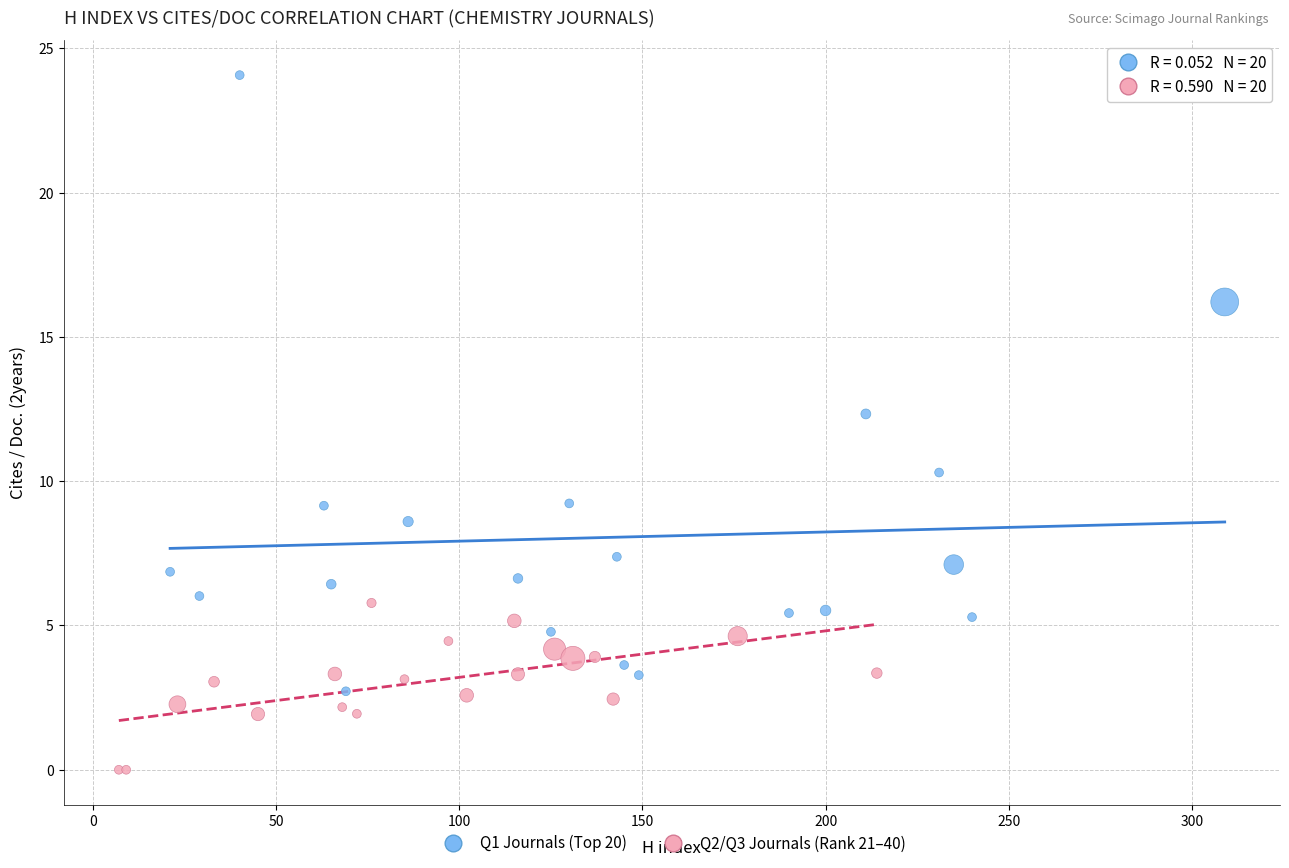

Which series reaches the minimum Y coordinate?

Q2/Q3 Journals (Rank 21–40)